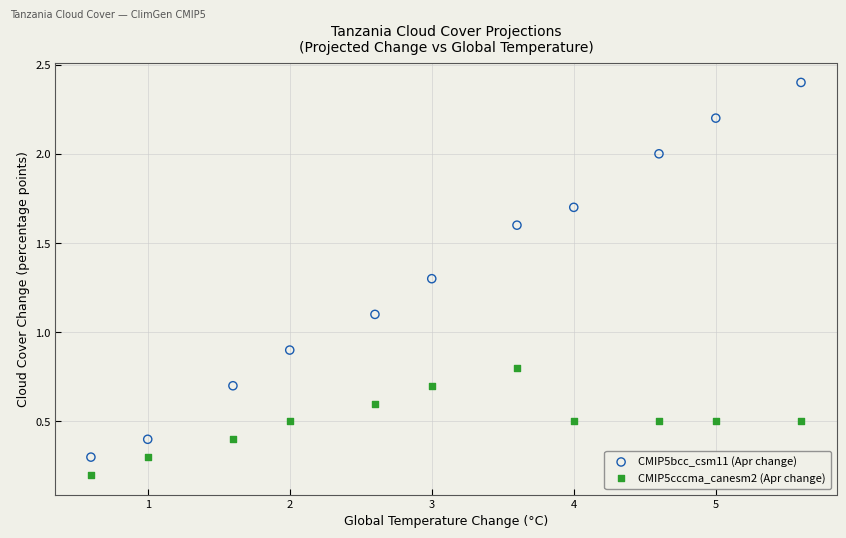

Across all data points, what is the range of Y values (max minus min)?

2.2